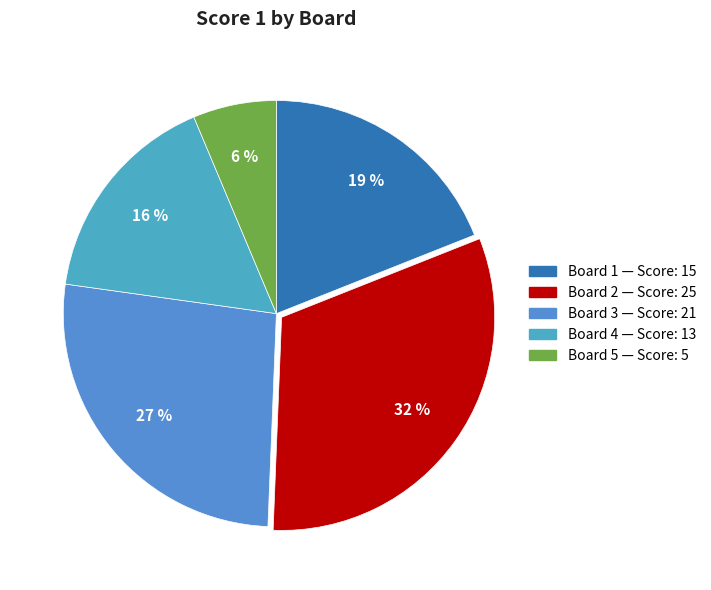

The Board 1 slice represents 12% of the pie. True or false?

False